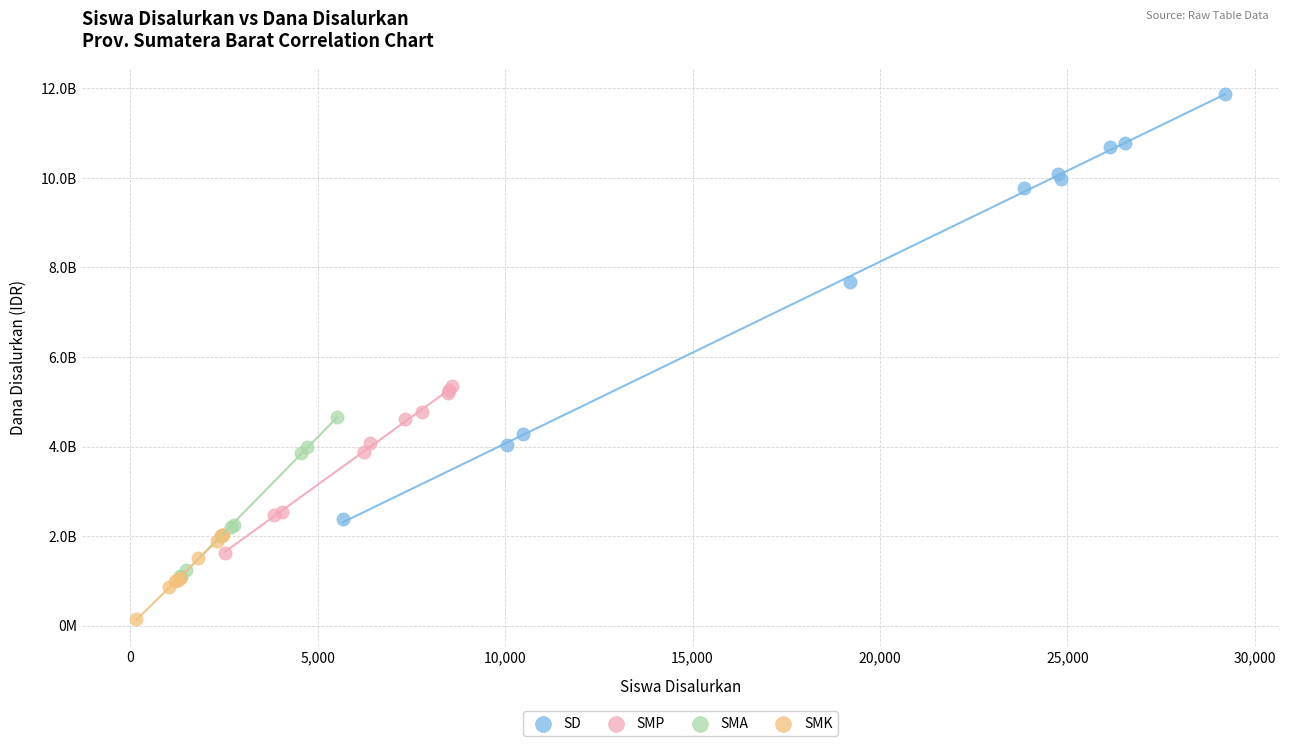

Which series reaches the maximum Y coordinate?

SD